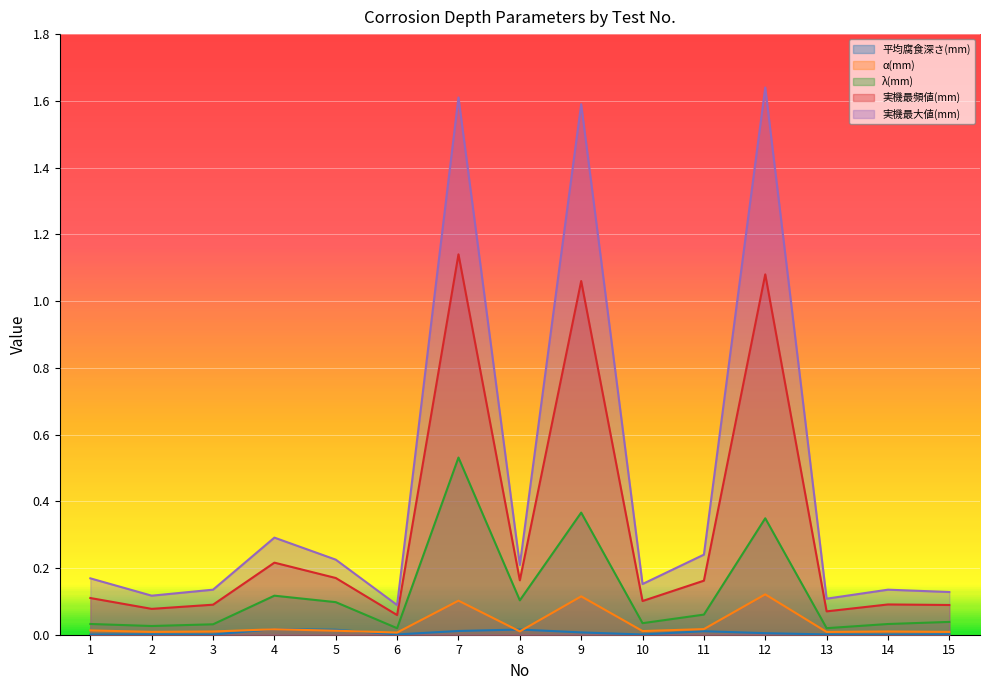

Which series has the largest range (max minus min)?

実機最大値(mm)